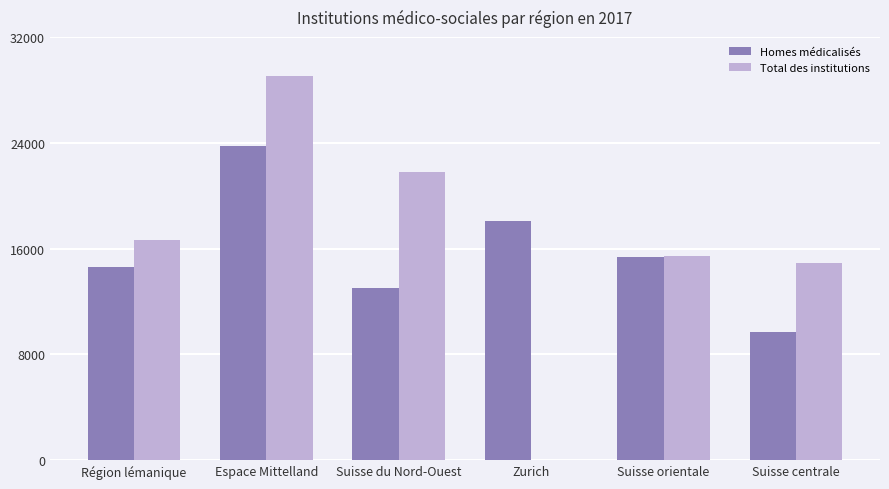

The value of Homes médicalisés at Suisse orientale is 15370. True or false?

True